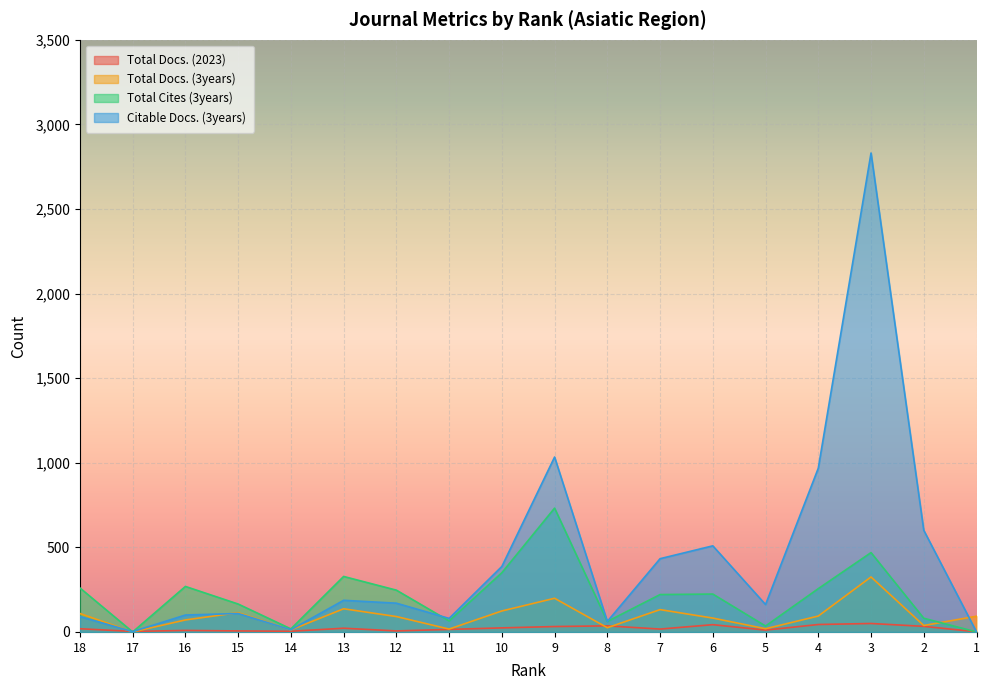

Where does the Total Docs. (3years) series first go above 93?

18